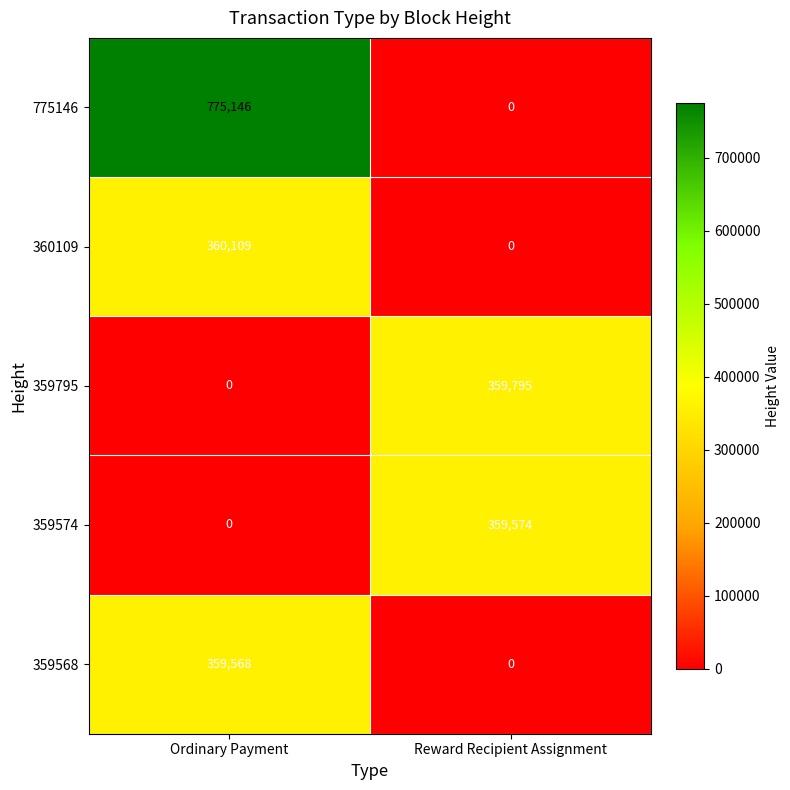

The 360109 series shows 360109 at Ordinary Payment. True or false?

True